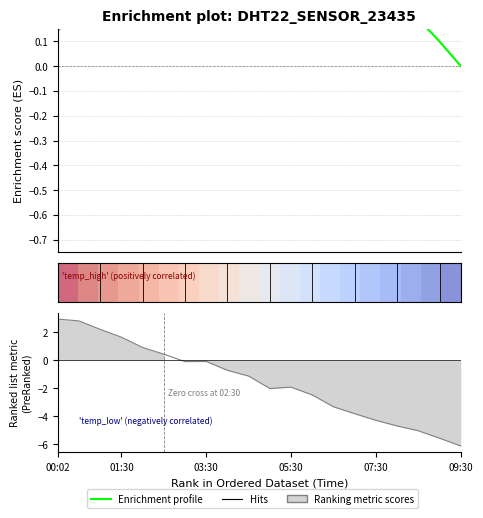

Where is Ranking metric scores nearest to the value -1?

9